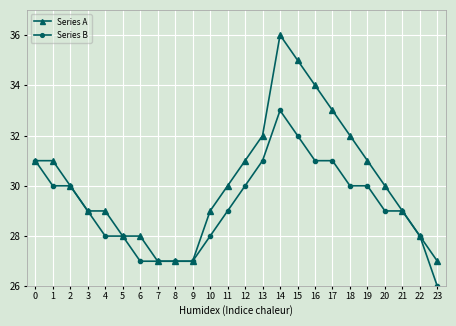

How many categories are shown in the chart?

24